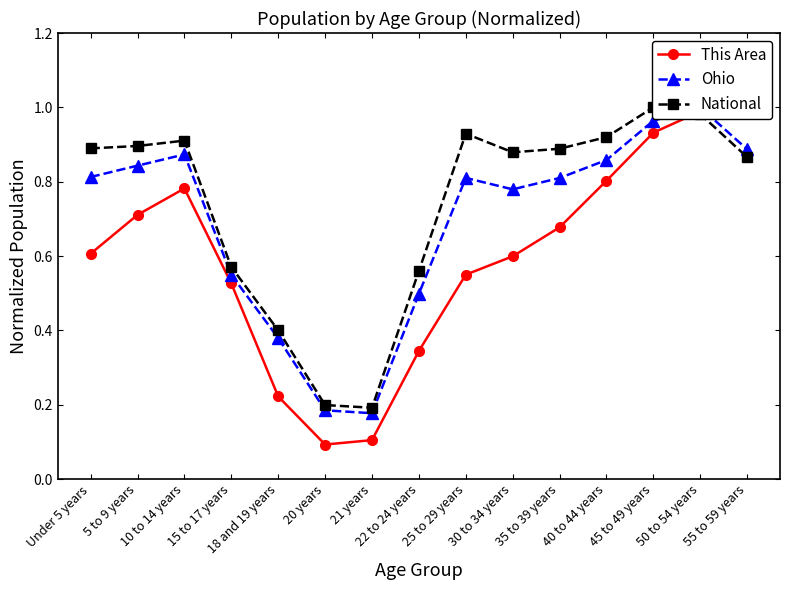

What is the difference between the second highest and minimum values in the This Area series?

0.9